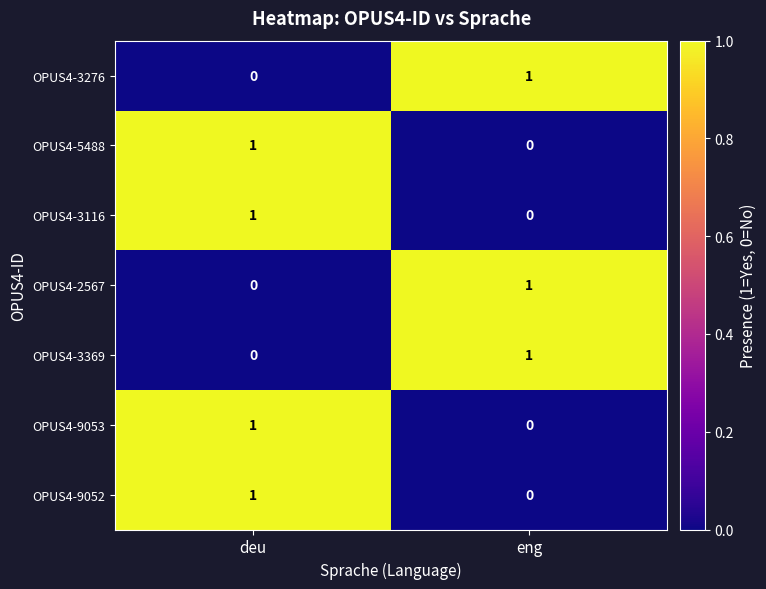

Reading left to right, transcribe all the data shown in this chart.

OPUS4-3276: deu=0	eng=1
OPUS4-5488: deu=1	eng=0
OPUS4-3116: deu=1	eng=0
OPUS4-2567: deu=0	eng=1
OPUS4-3369: deu=0	eng=1
OPUS4-9053: deu=1	eng=0
OPUS4-9052: deu=1	eng=0